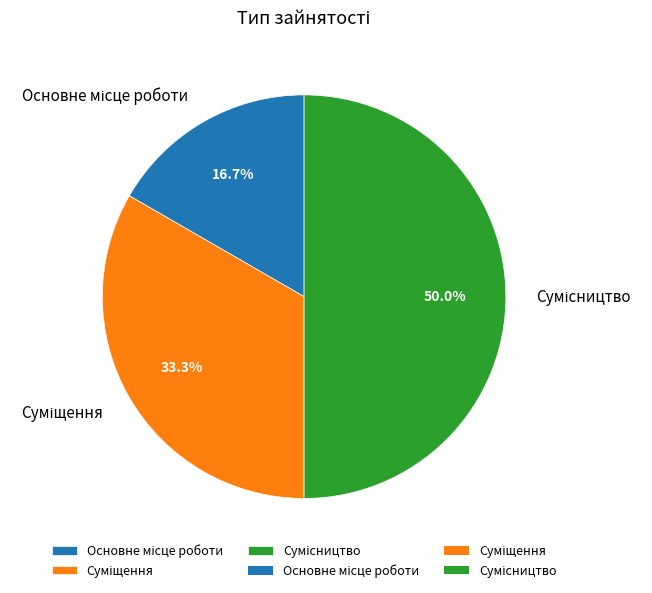

Between Основне місце роботи and Сумісництво, which is larger?

Сумісництво